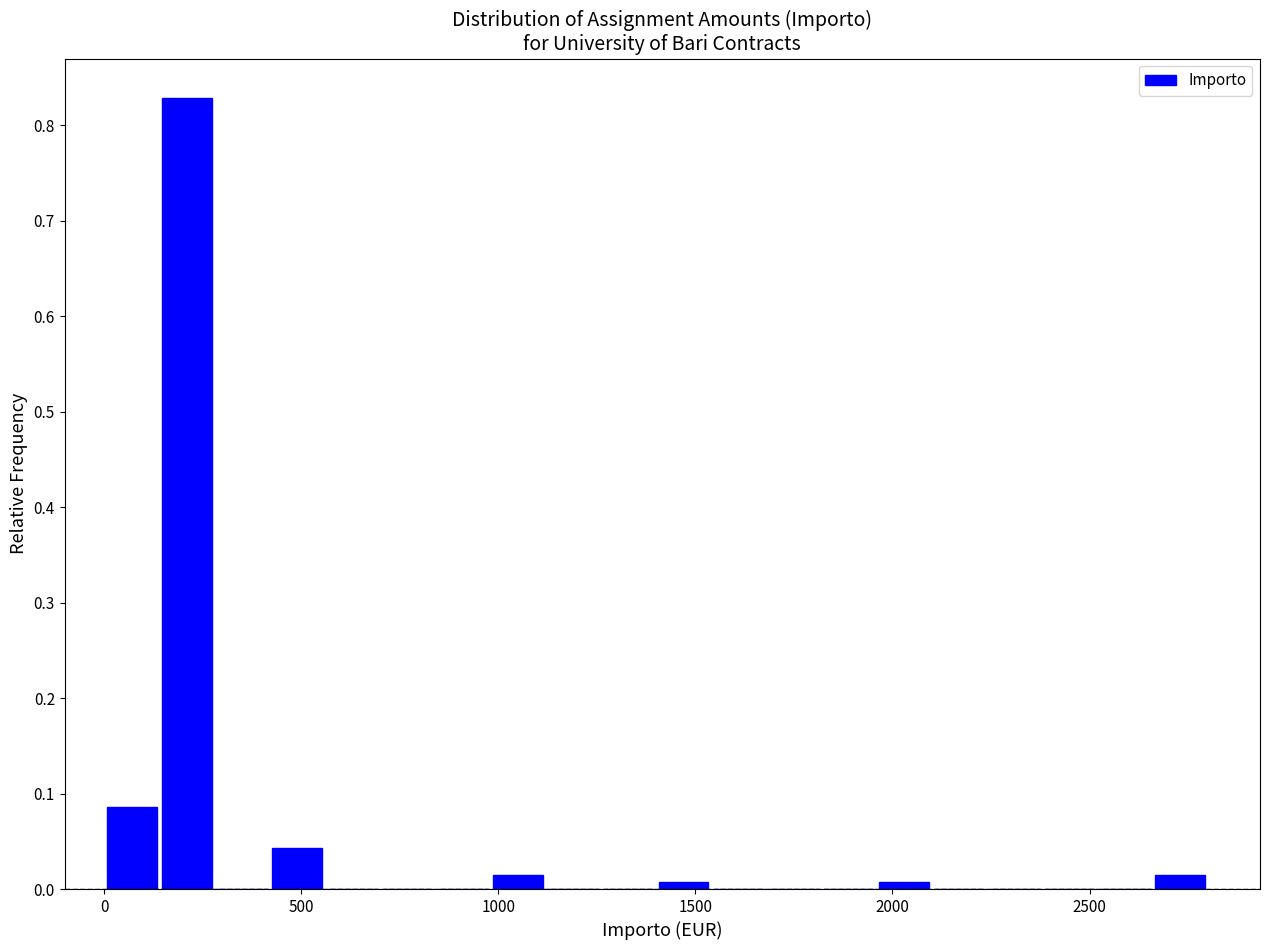

Read against the x-axis, roughly where is the centre of the tallest bar?

200